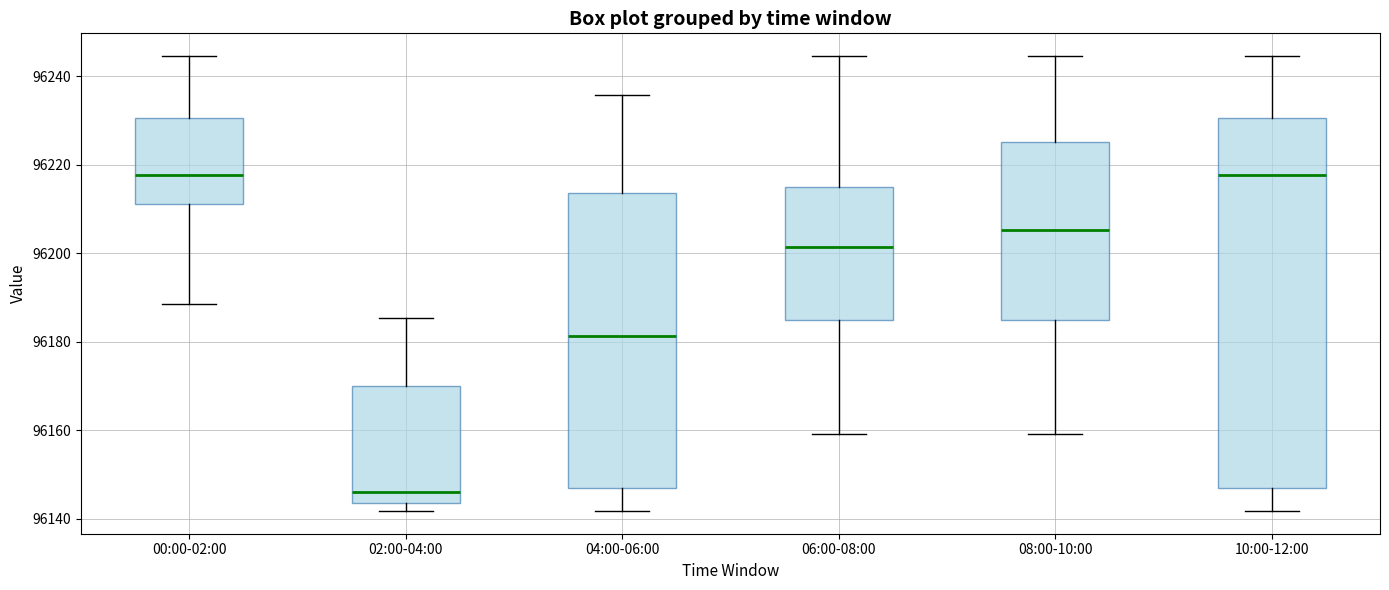

Where is the lower edge of the box for 06:00-08:00 on the y-axis? The values are not printed on the chart, so give them approximately, as read against the axis.

96184